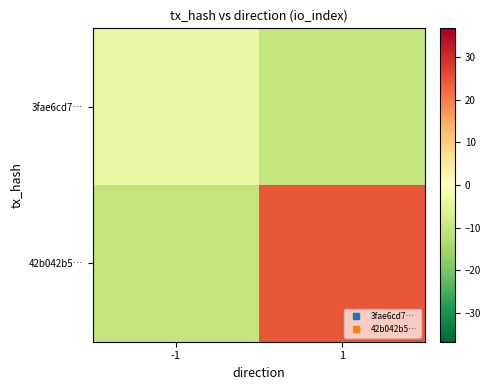

Between -1 and 1, which is larger?

-1